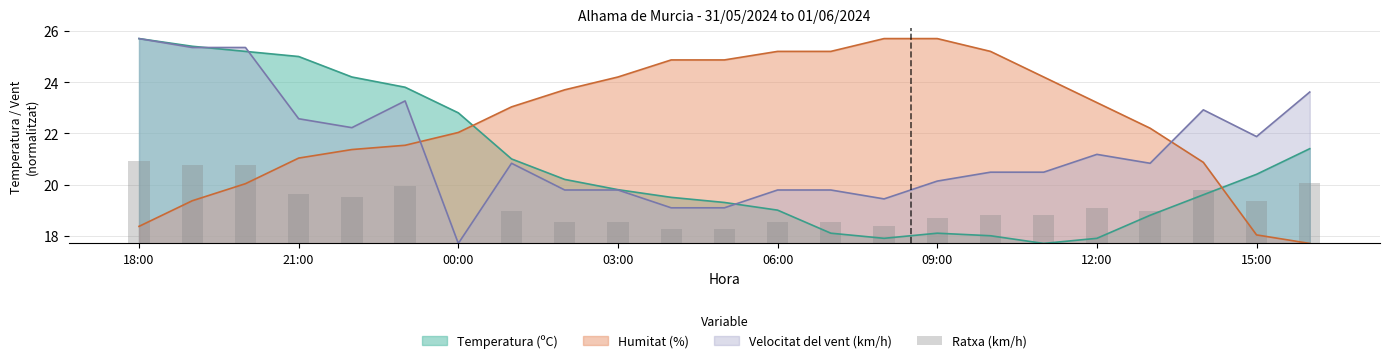

True or false: Temperatura (ºC) and Humitat (%) cross at least once.

True